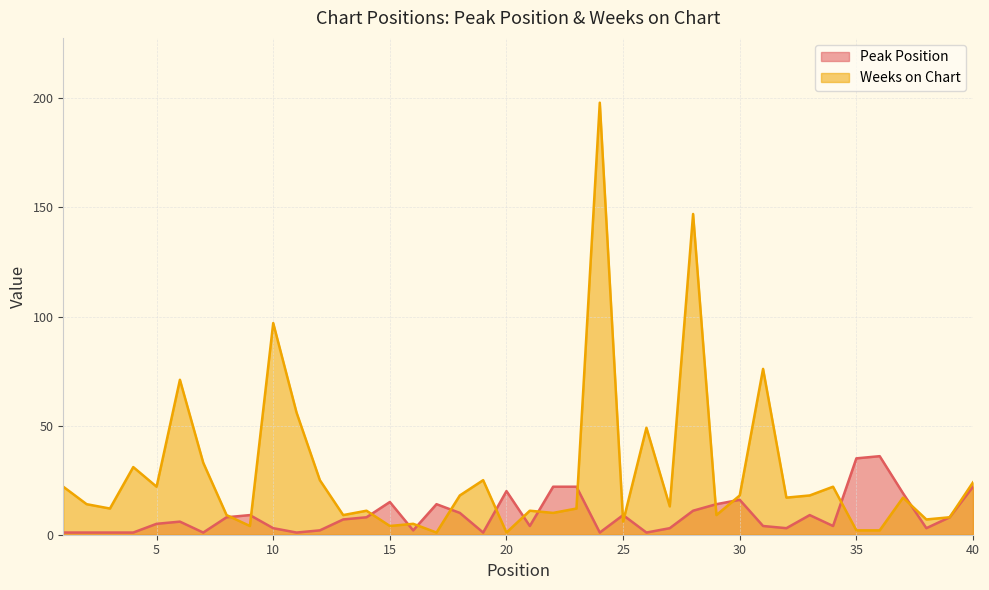

At how many categories does at least one series exceed 170?

1